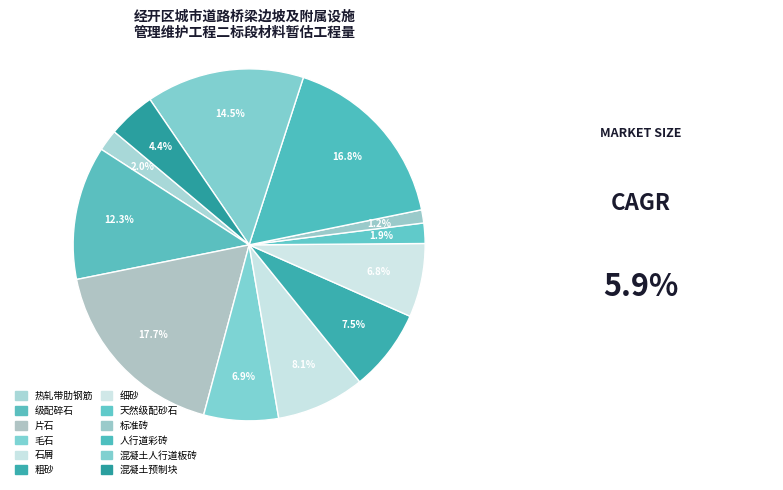

Count the number of slices in the pie.

12